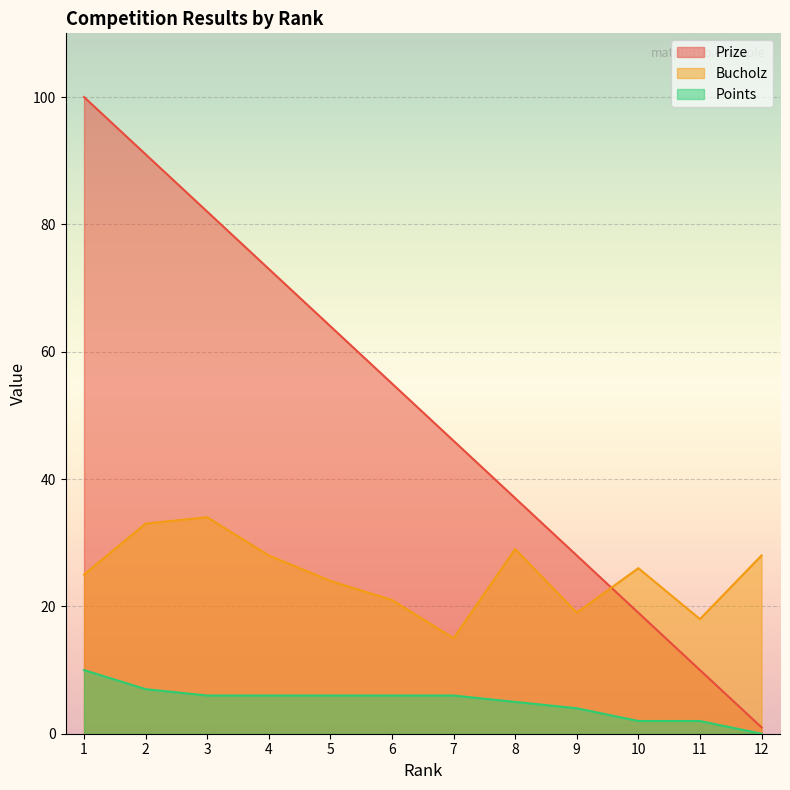

True or false: Points and Bucholz intersect in this chart.

False